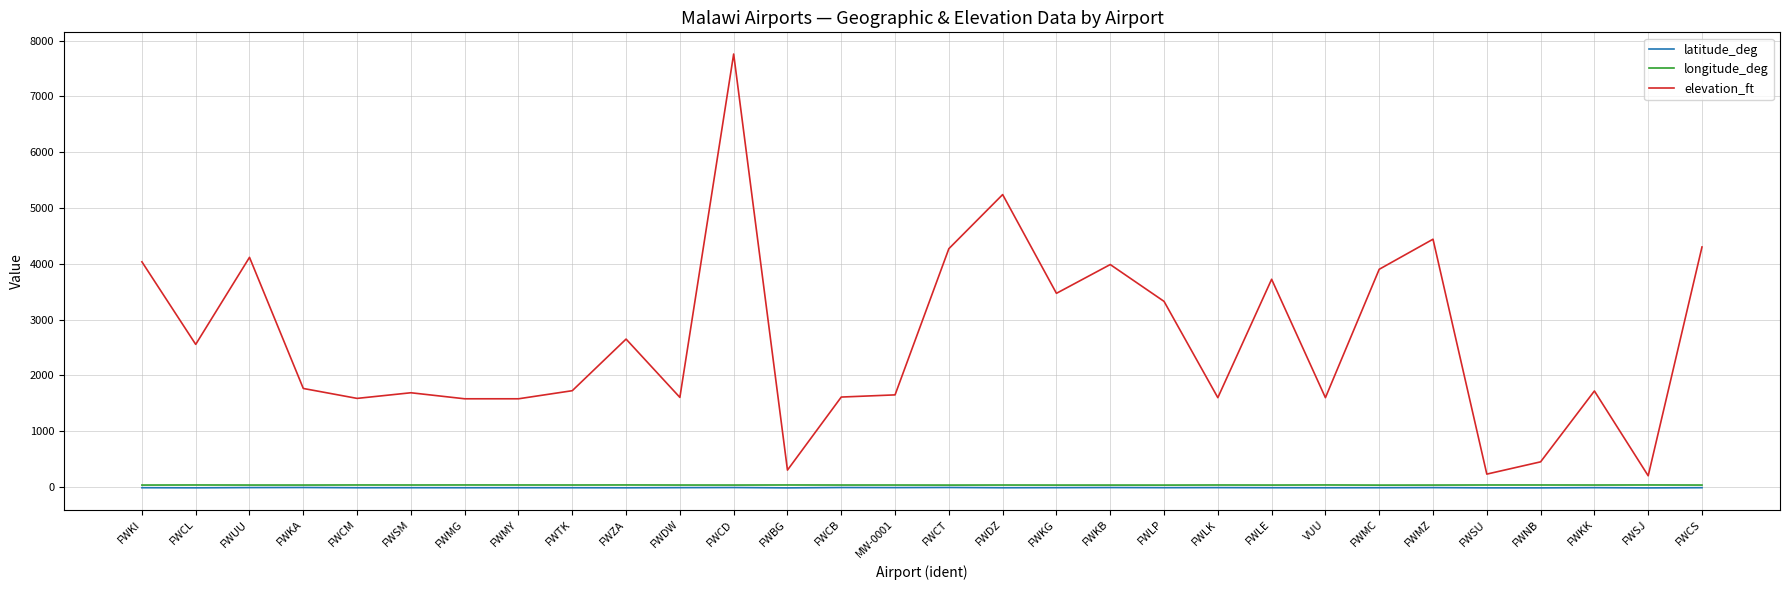

True or false: latitude_deg and longitude_deg cross at least once.

False